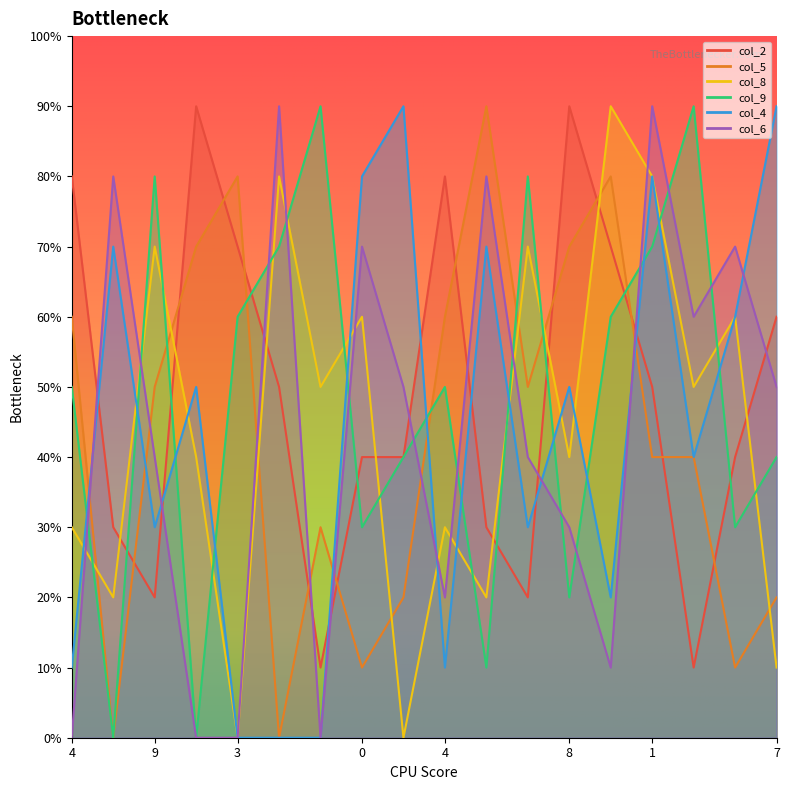

What is the difference between the second highest and minimum values in the col_6 series?

9